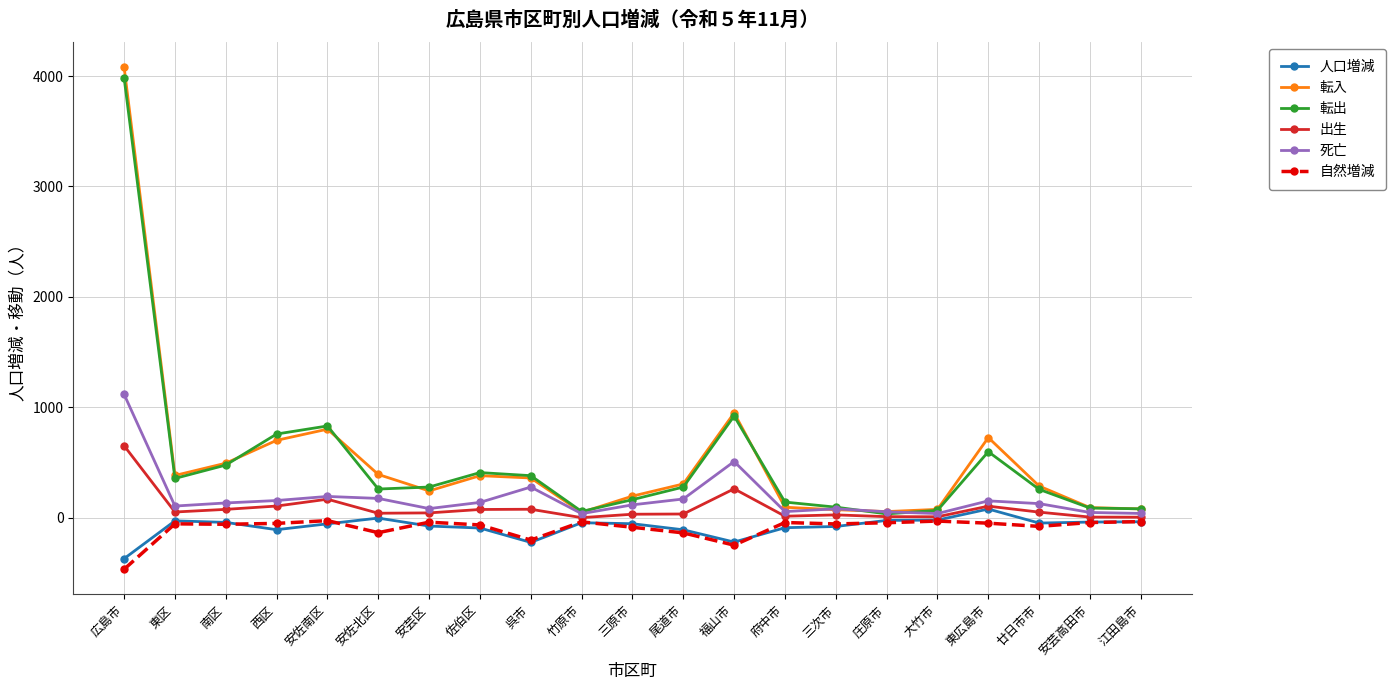

At which category is the sum across all series the highest?

広島市